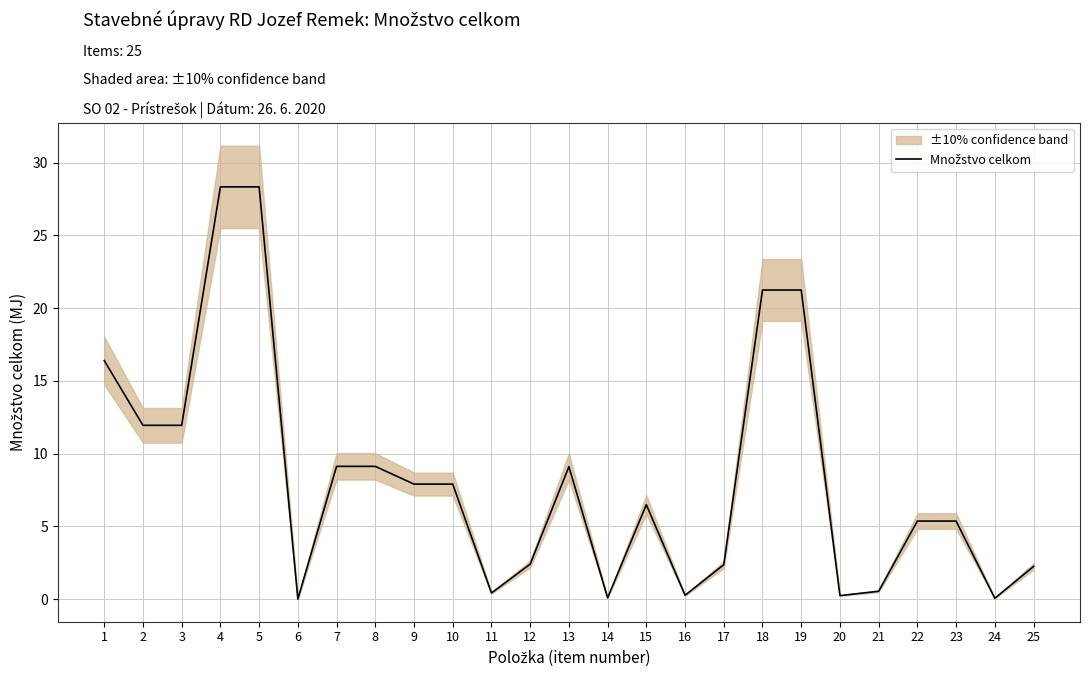

At which category does the data reach its first local valley?

6